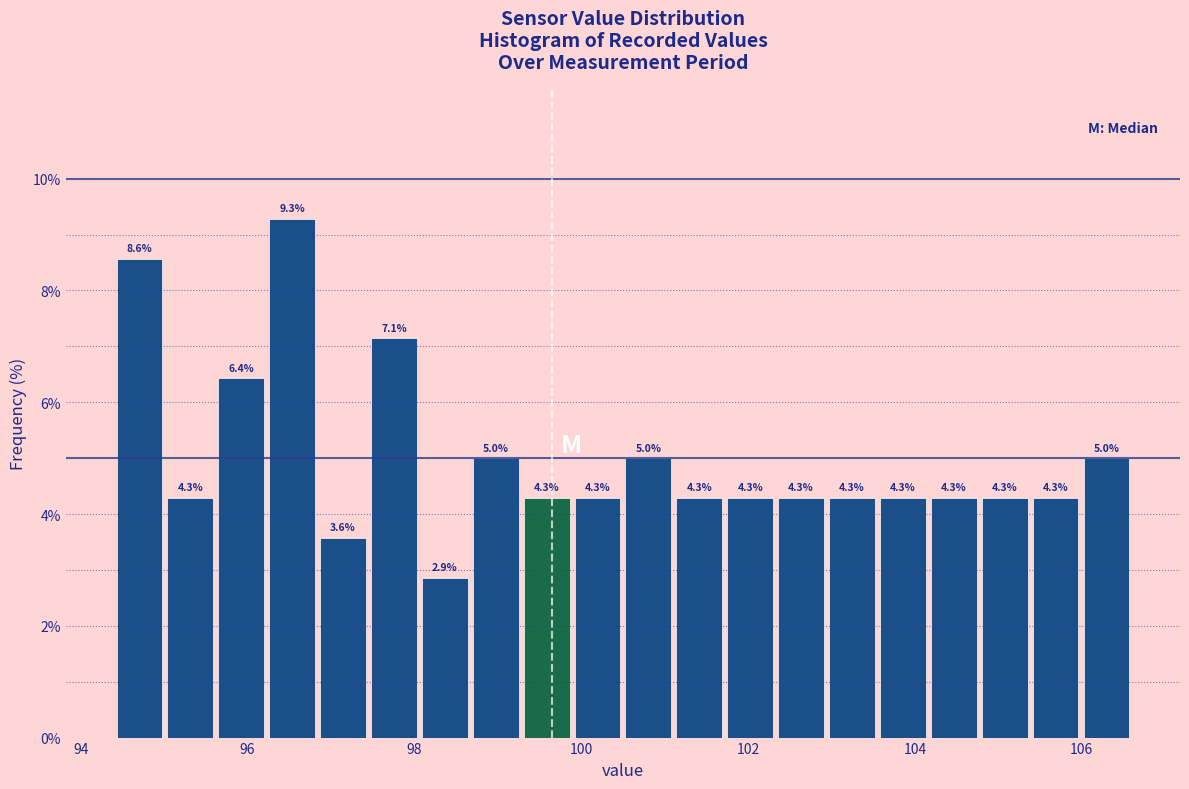

Around what value on the x-axis is the tallest bar? Give the approximate position of its centre, as read against the axis.

96.6